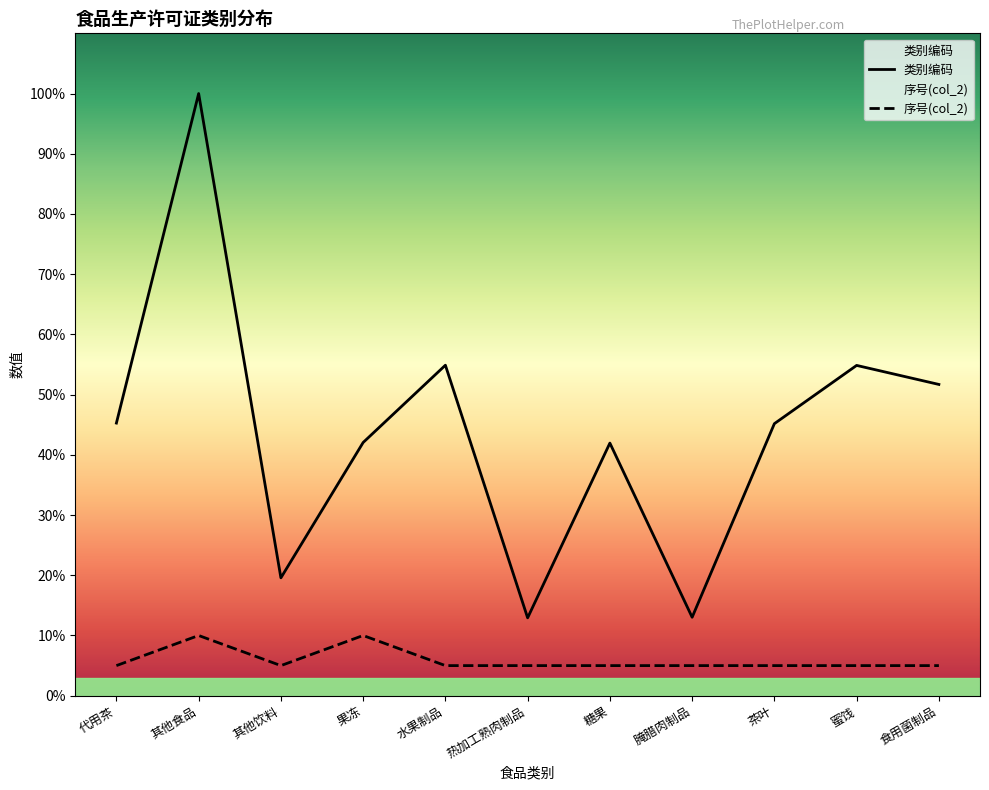

At 代用茶, list the series in order from smallest to largest.

序号(col_2), 类别编码